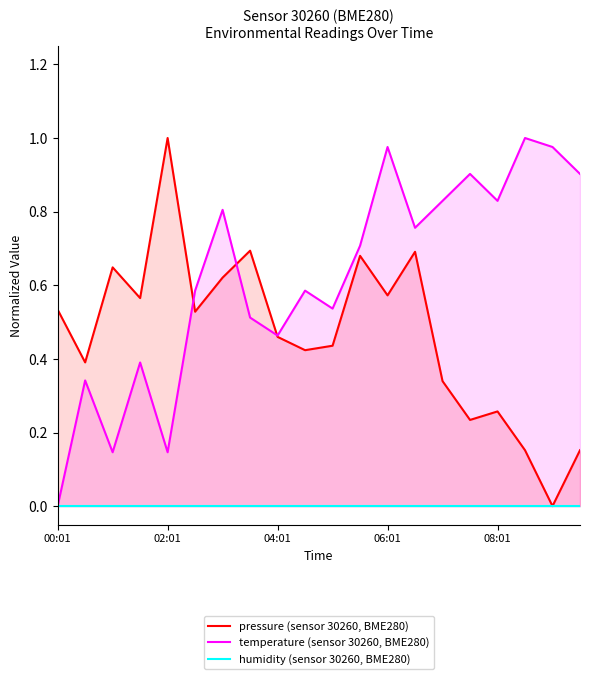

True or false: temperature (sensor 30260, BME280) has a value of 0.0 at 00:01.

True